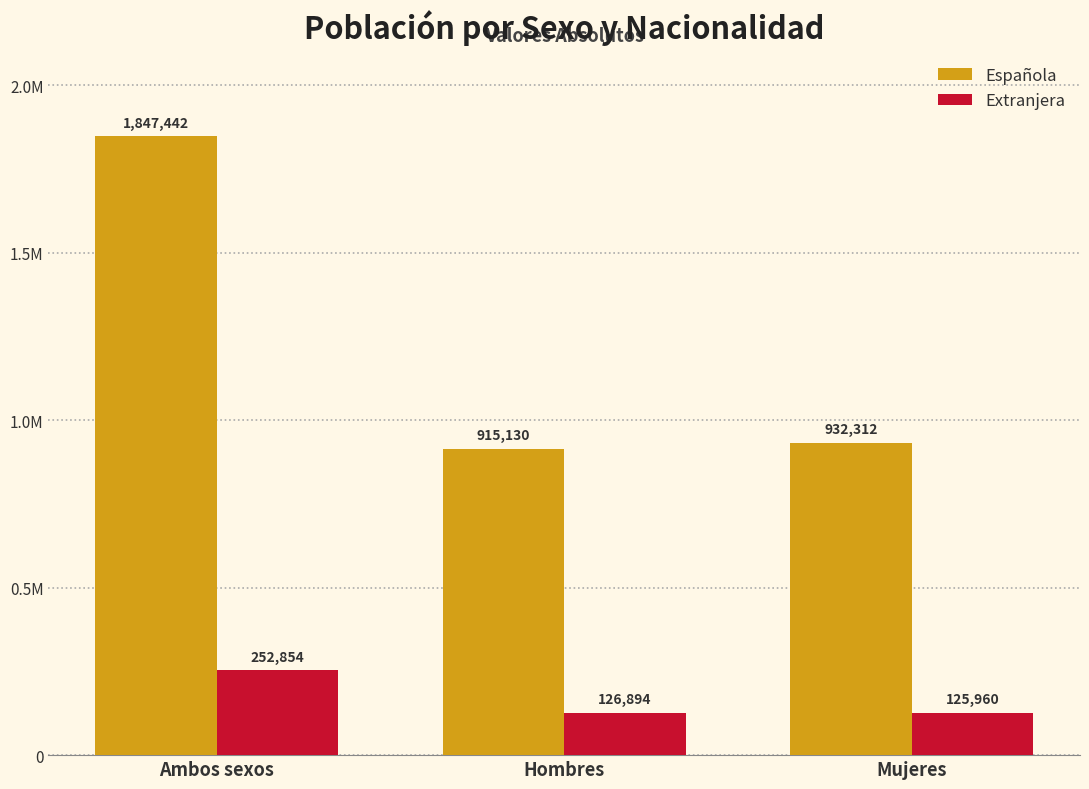

What are all the series names shown in the legend?

Española, Extranjera